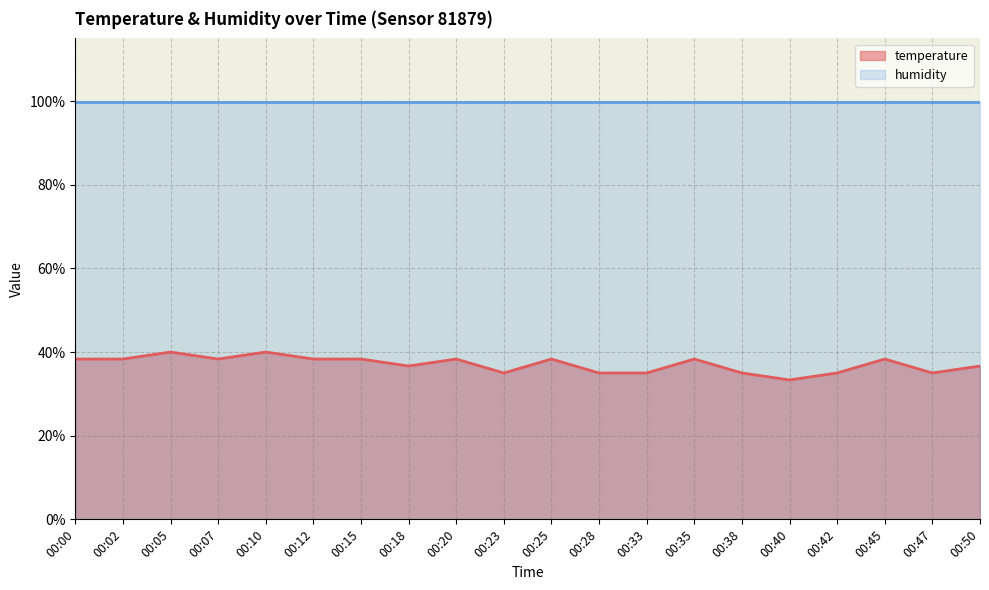

Rank the categories by value from highest to lowest.

00:05, 00:10, 00:00, 00:02, 00:07, 00:12, 00:15, 00:20, 00:25, 00:35, 00:45, 00:18, 00:50, 00:23, 00:28, 00:33, 00:38, 00:42, 00:47, 00:40